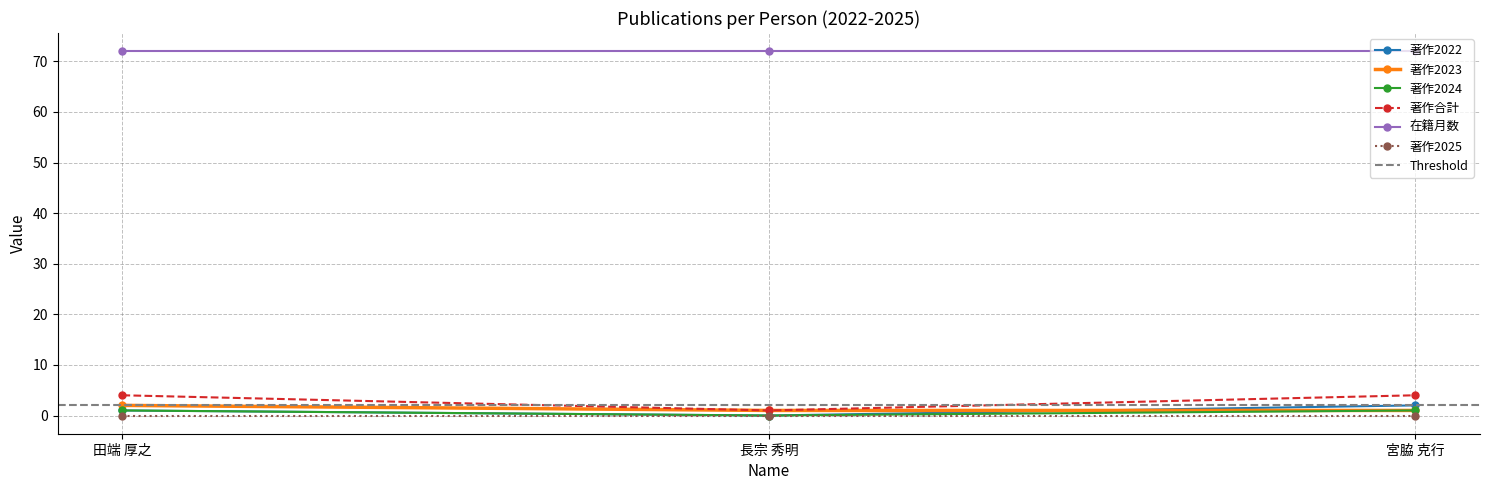

List the labels in order of 著作2024 value, smallest first.

長宗 秀明, 田端 厚之, 宮脇 克行